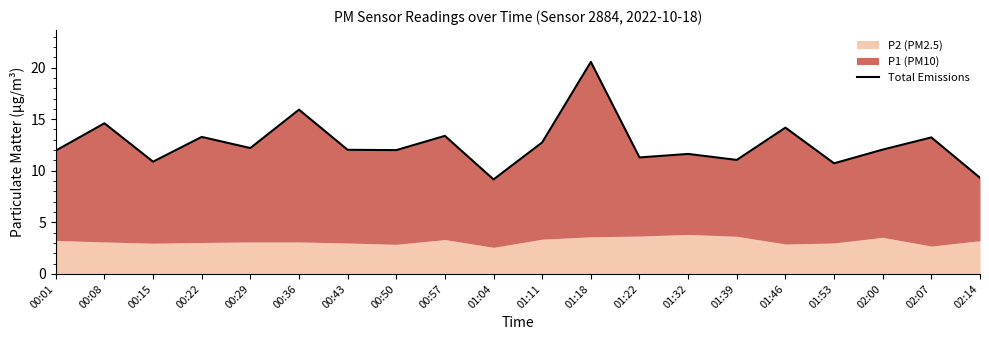

Reading left to right, what are all the values shown in this chart?

11.9	14.6	10.9	13.3	12.2	15.9	12.0	12.0	13.4	9.2	12.8	20.6	11.3	11.6	11.1	14.2	10.7	12.1	13.2	9.3